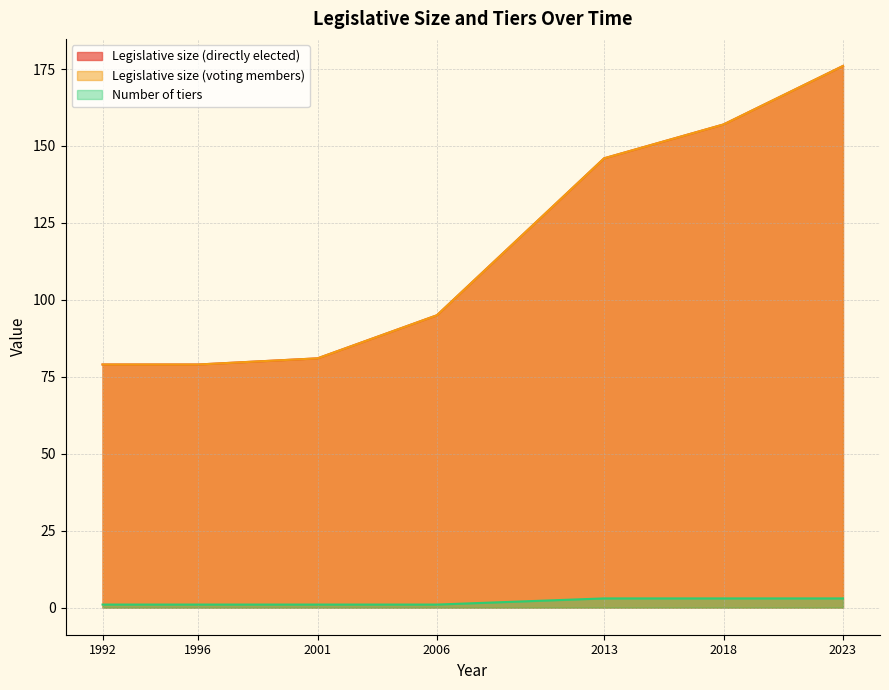

Where is Number of tiers nearest to the value 2?

1992